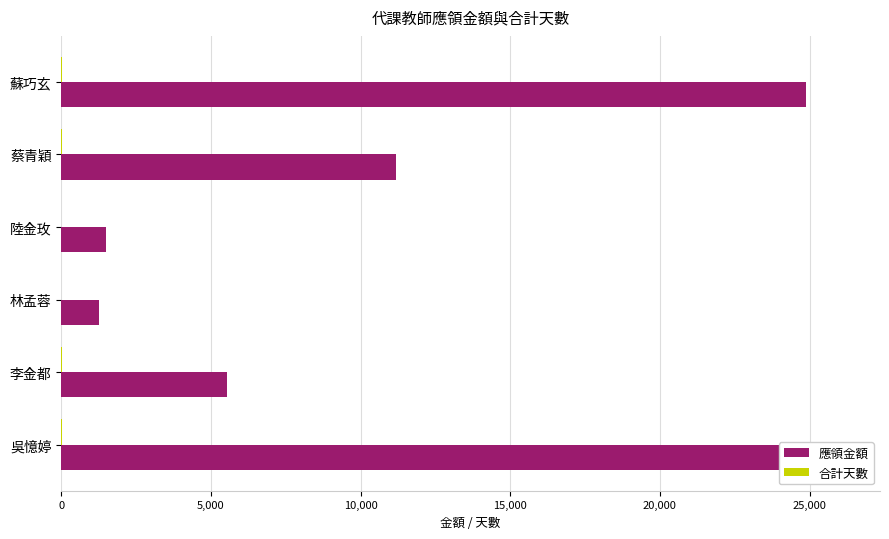

What is the maximum value for 合計天數?

20